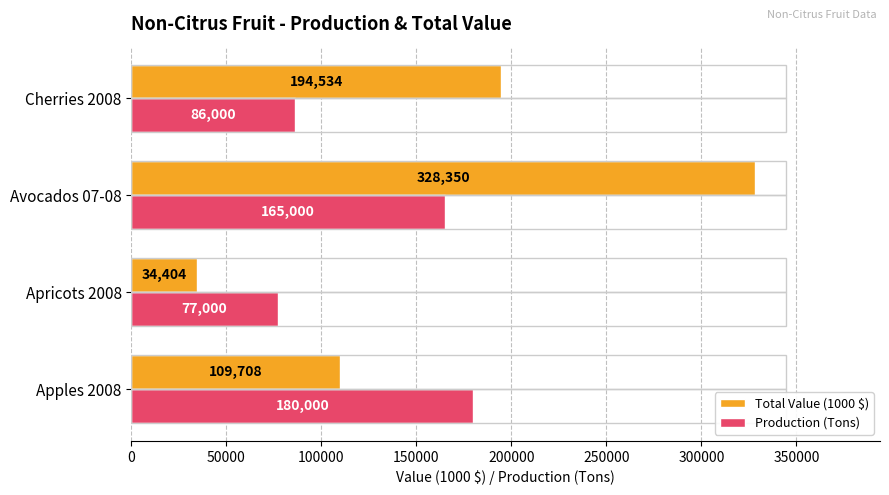

What is the maximum value for Total Value (1000 $)?

328350